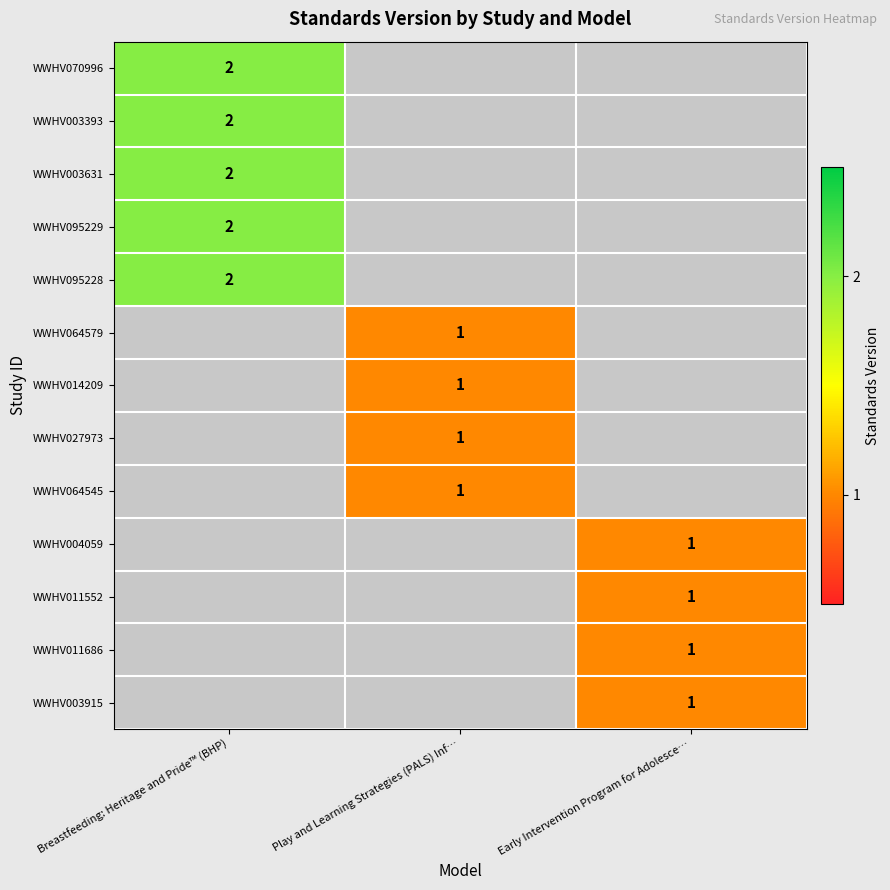

The value of WWHV064545 at Play and Learning Strategies (PALS) Inf… is 1.5. True or false?

False